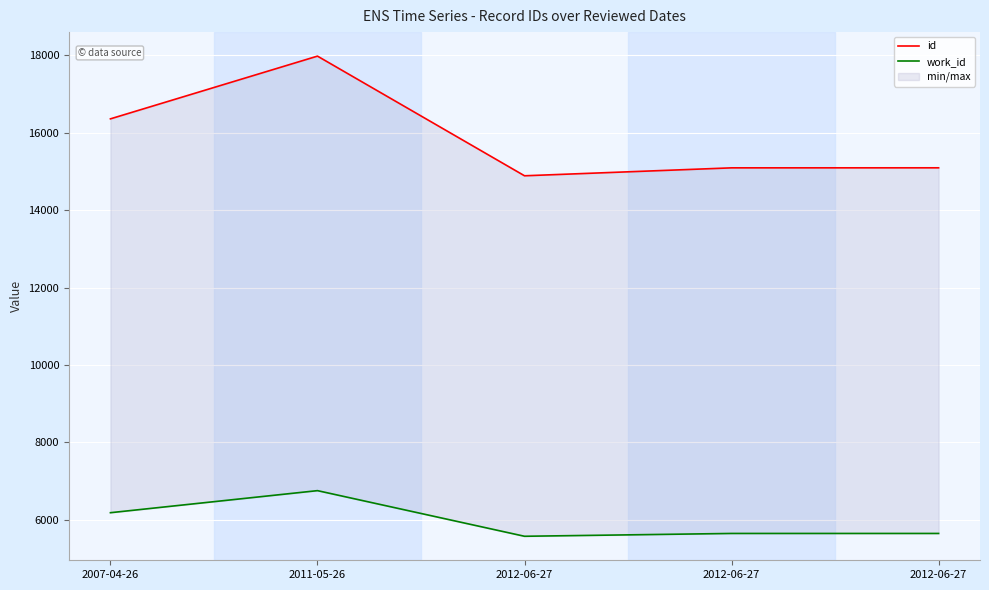

The work_id series shows 2279 at 2012-06-27. True or false?

False